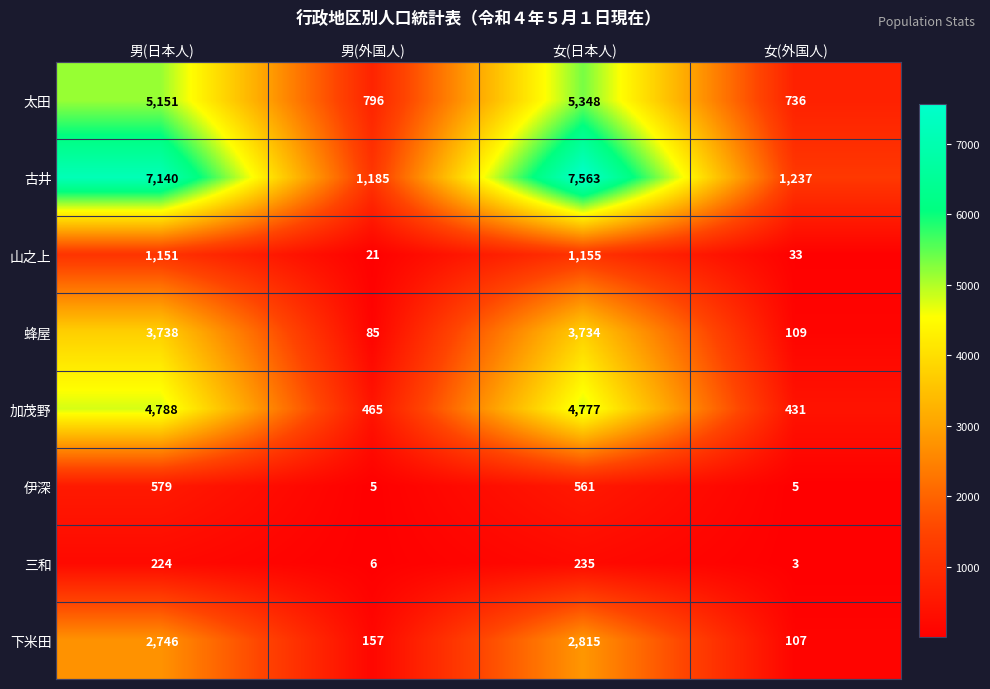

Which series has the largest range (max minus min)?

古井